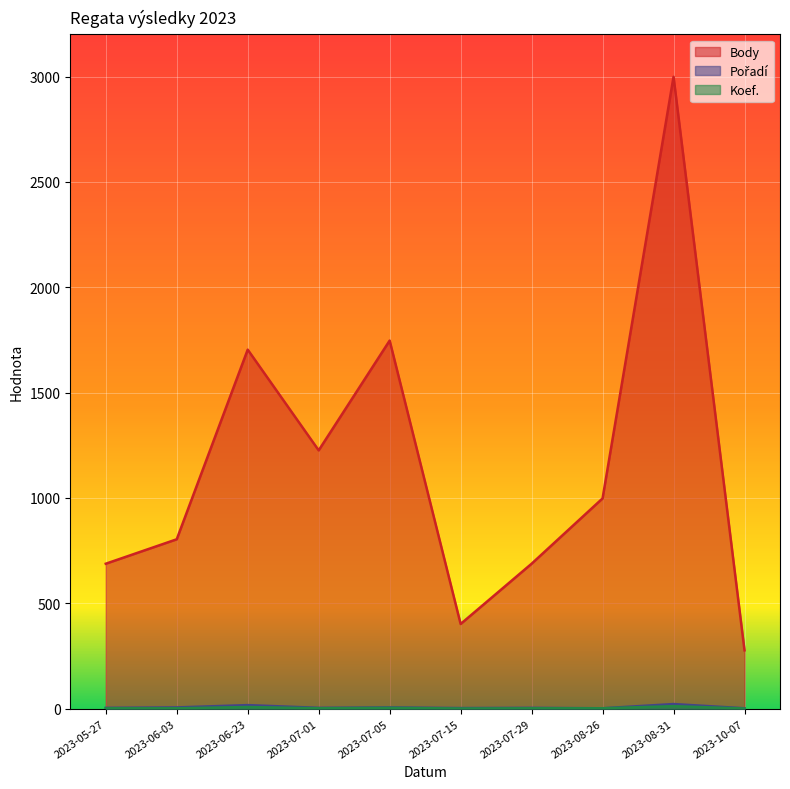

What is the smallest value displayed?

1